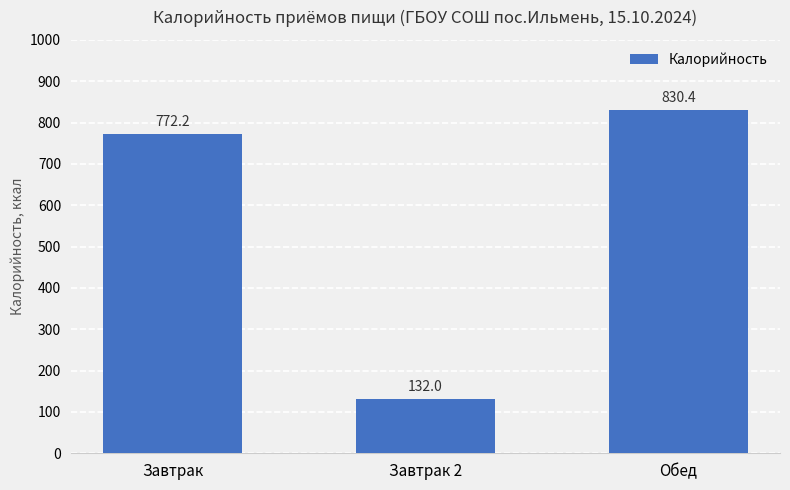

What is the average value?

578.2